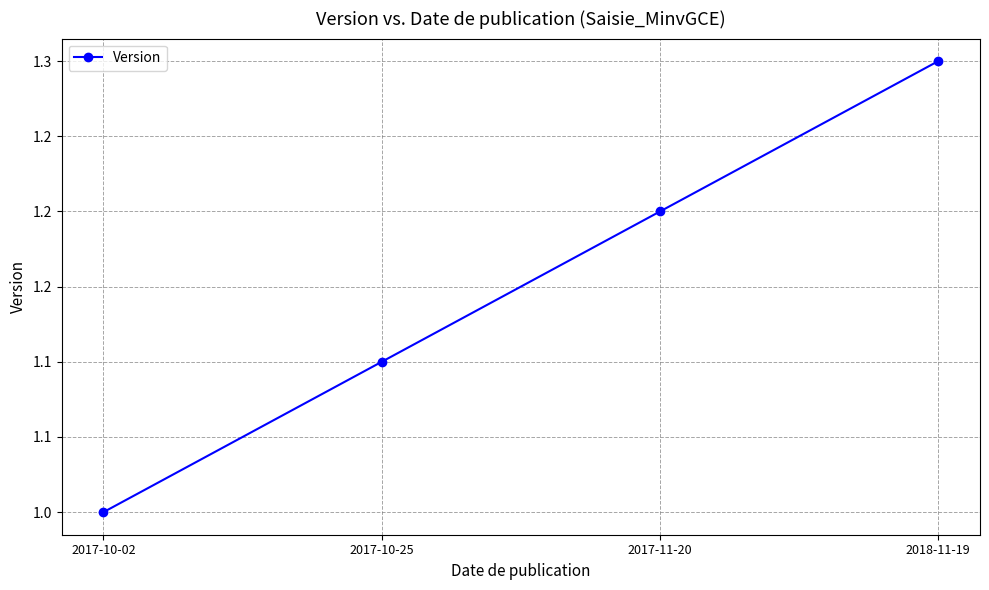

Is this an area chart (filled region under the line)?

No